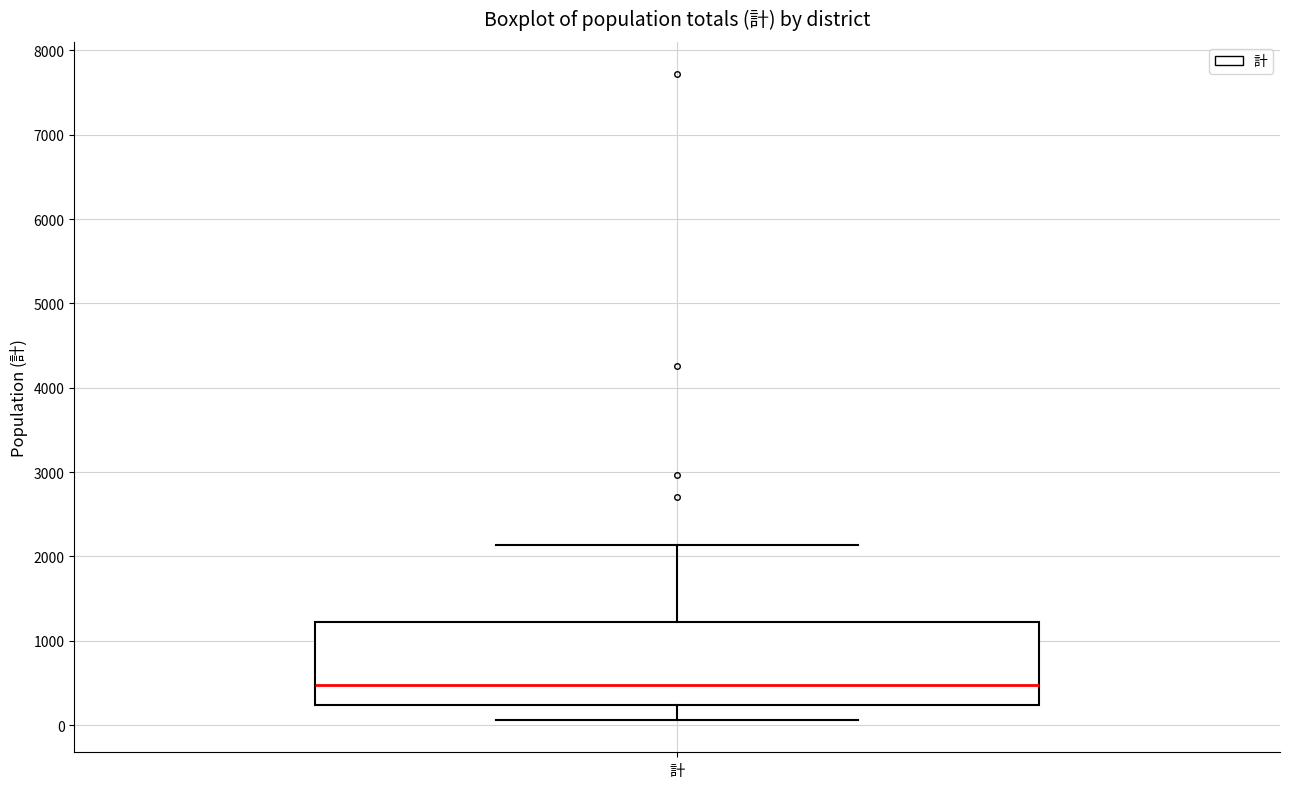

Transcribe this box plot: give where the median line is, the range the box spans, and where the two whiskers end, as read against the y-axis. The values are not printed on the chart, so give them approximately, as read against the axis.

median 500, box 200 to 1200, whiskers 100 to 2100